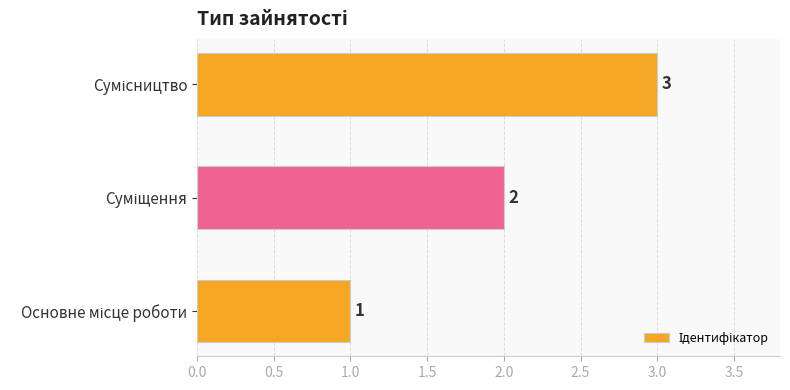

How many values are between 1 and 3?

3